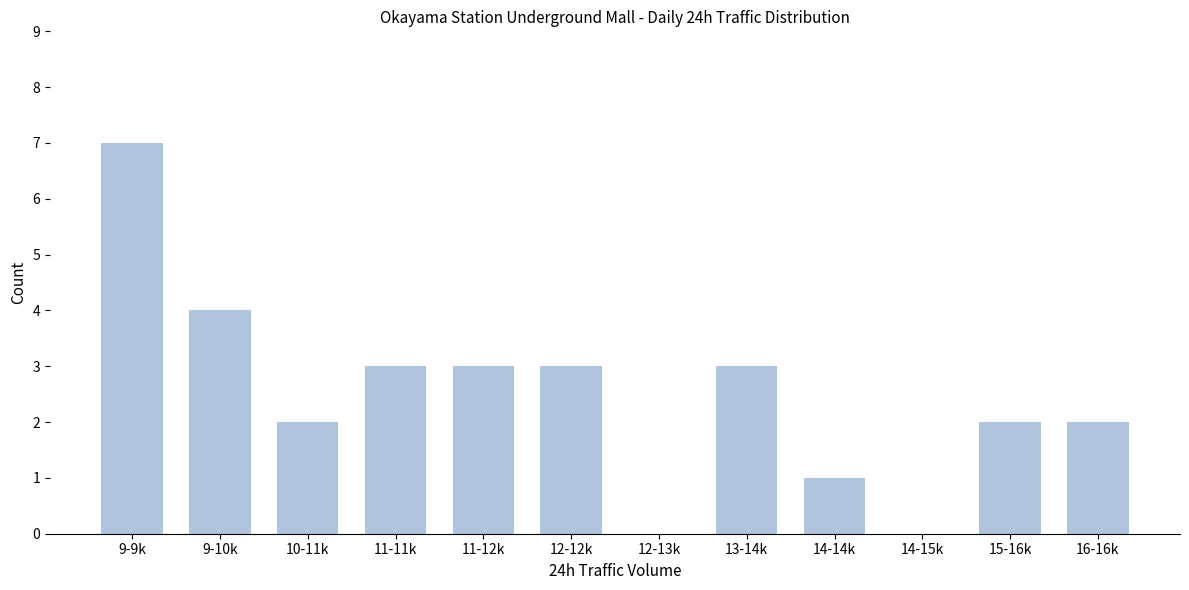

Reading left to right, list all the values displayed in this chart.

9-9k=7	9-10k=4	10-11k=2	11-11k=3	11-12k=3	12-12k=3	12-13k=0	13-14k=3	14-14k=1	14-15k=0	15-16k=2	16-16k=2